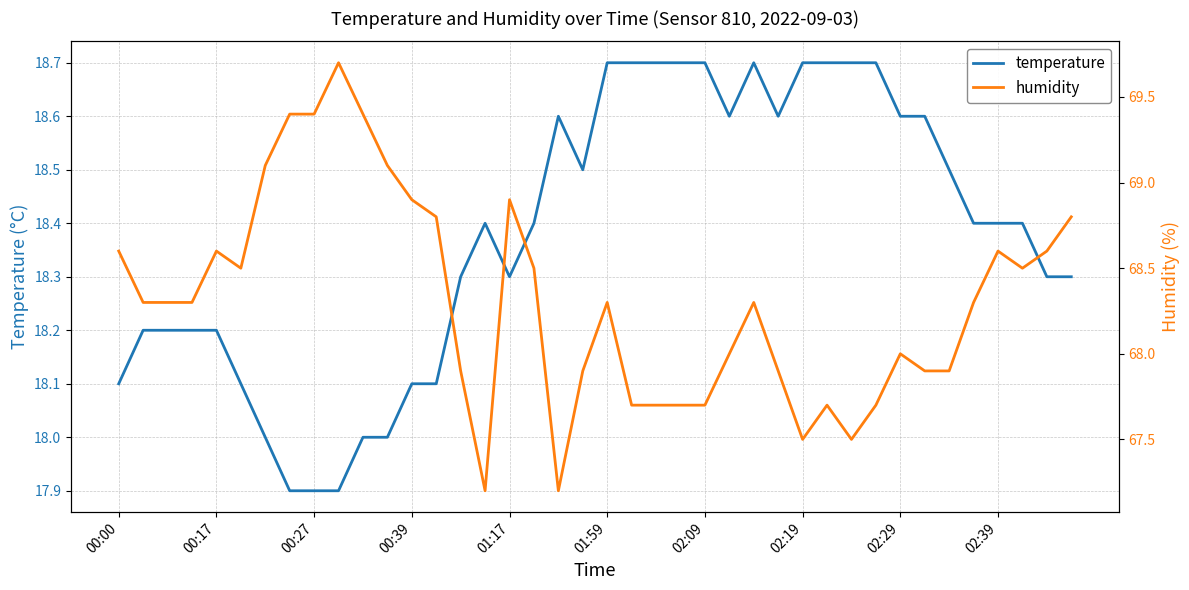

True or false: humidity and temperature intersect in this chart.

False